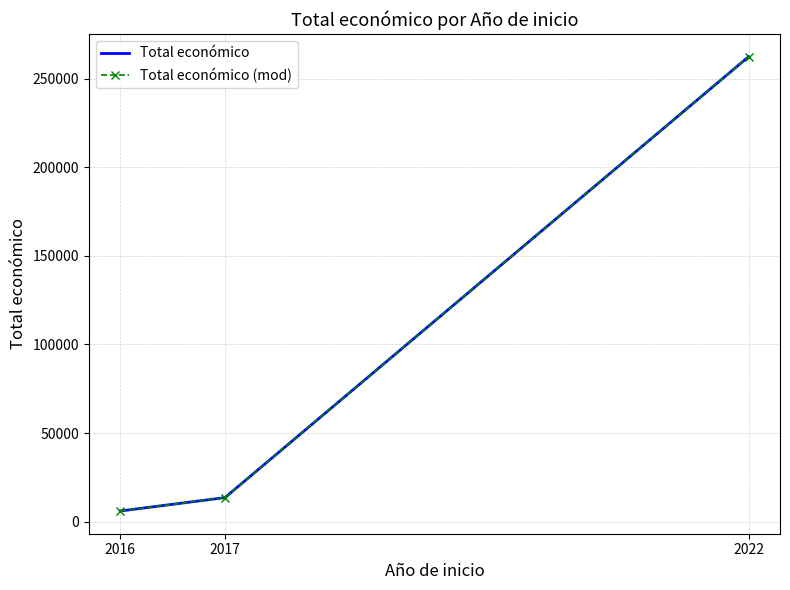

What is the difference between the maximum and minimum values in the Total económico series?

256332.0